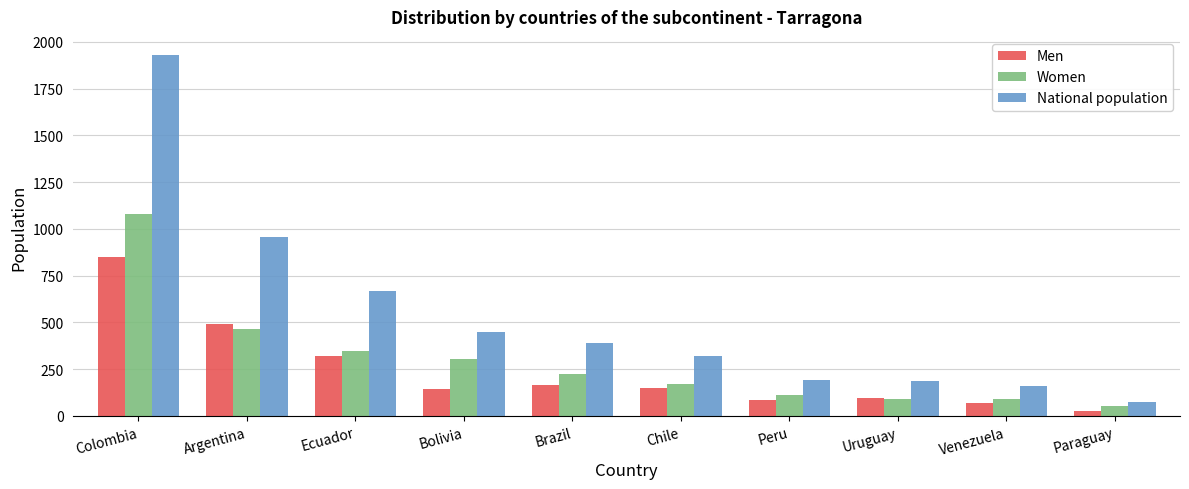

What is the value of the National population bar at the 9th from the left?

160